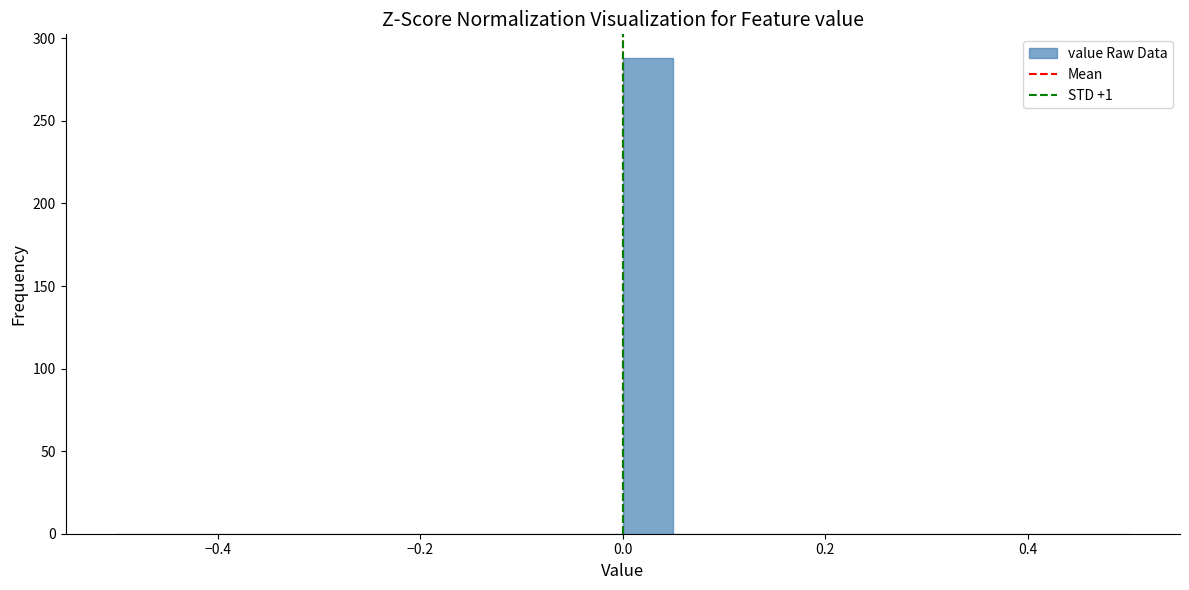

Read against the x-axis, roughly where is the centre of the tallest bar?

0.02